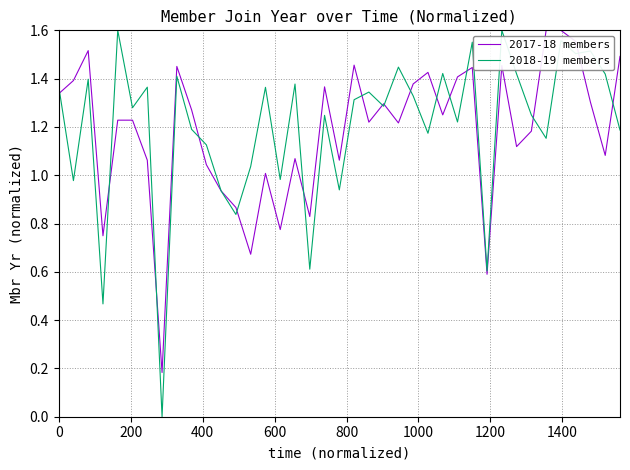

Which series has the largest range (max minus min)?

2018-19 members